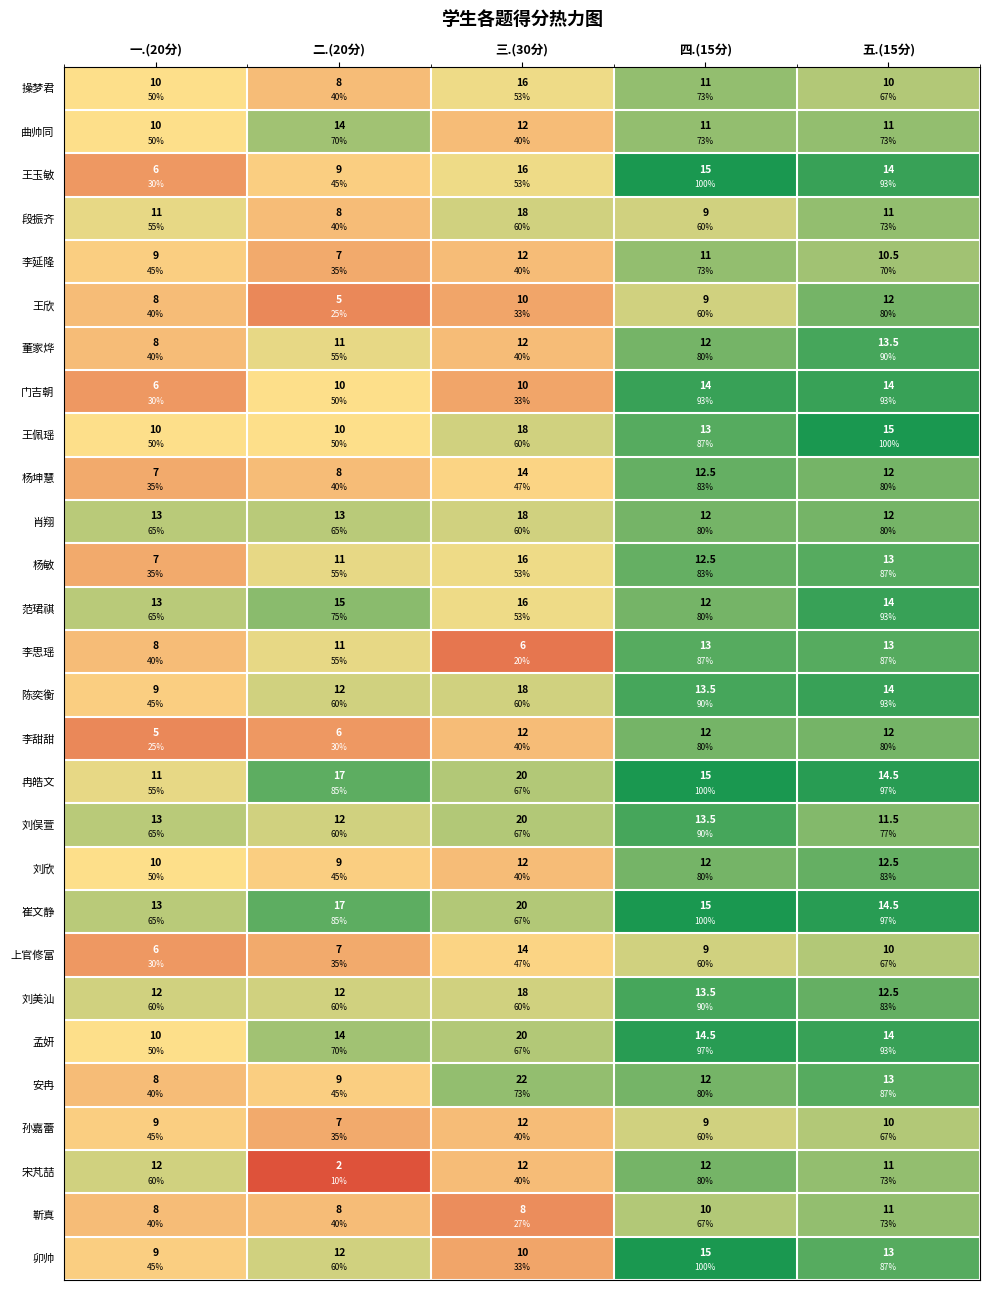

Which series has the widest spread of values?

王玉敏